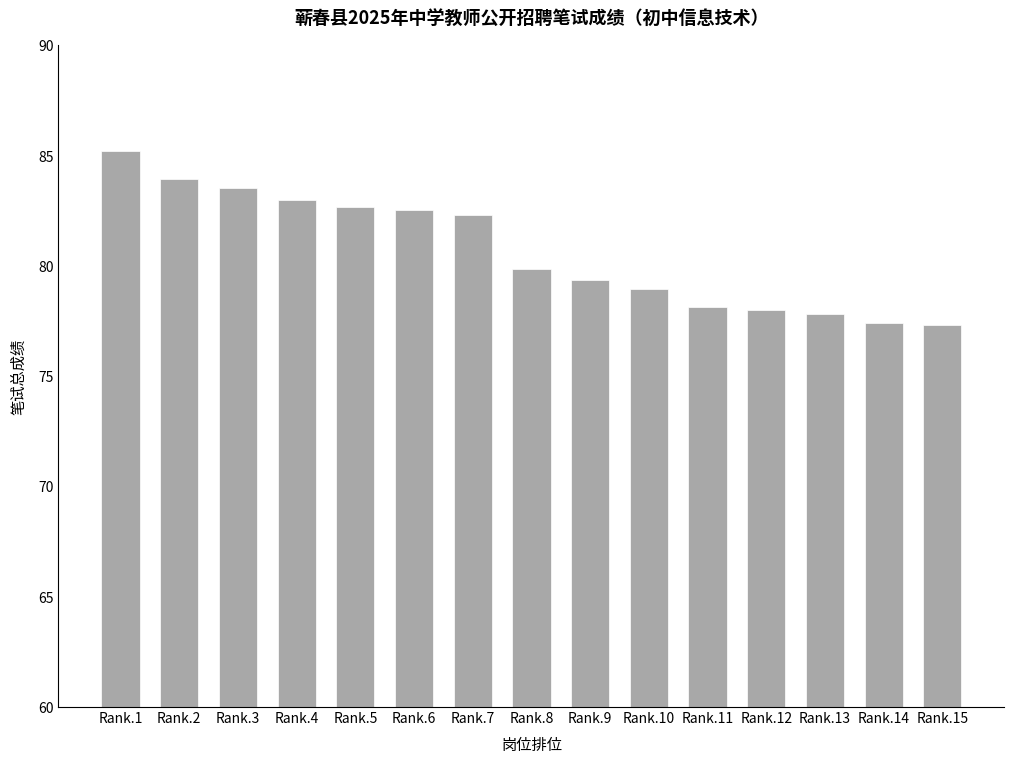

The value at Rank.12 is 78.0. True or false?

True